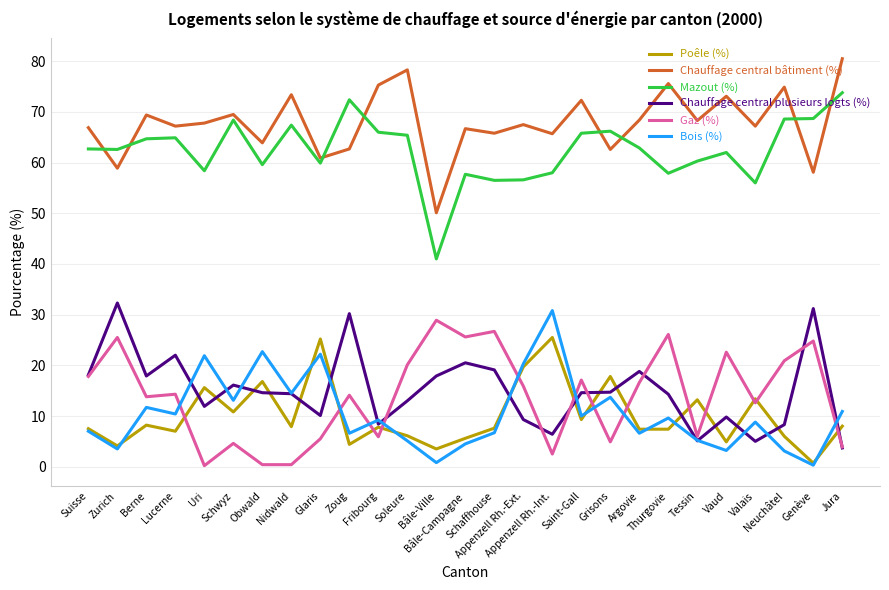

What is the maximum value for Gaz (%)?

28.9